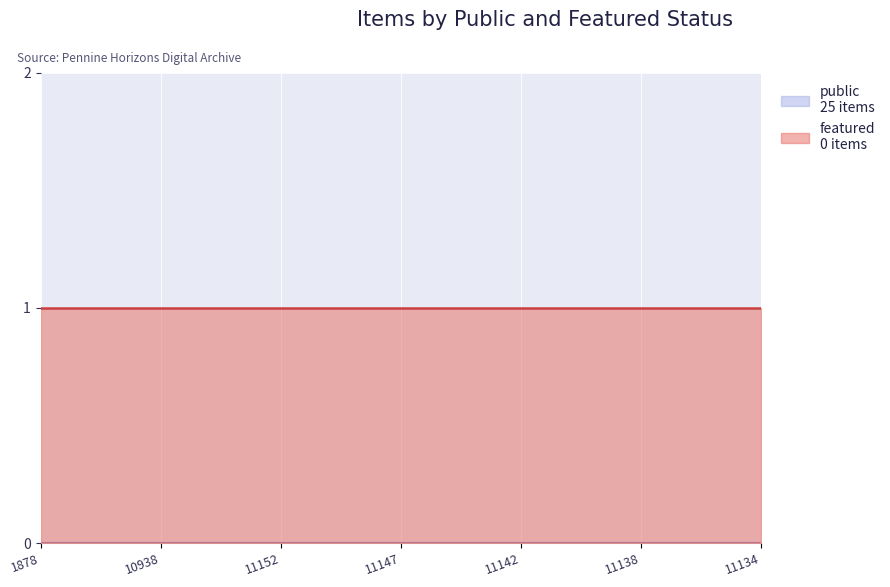

True or false: public has more than 1 interior local peaks.

False